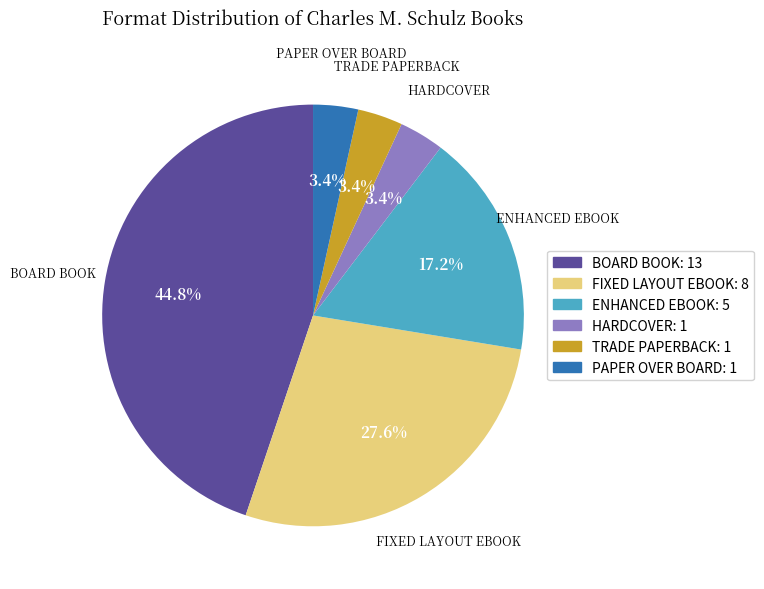

What is the largest slice in the pie chart?

BOARD BOOK: 13